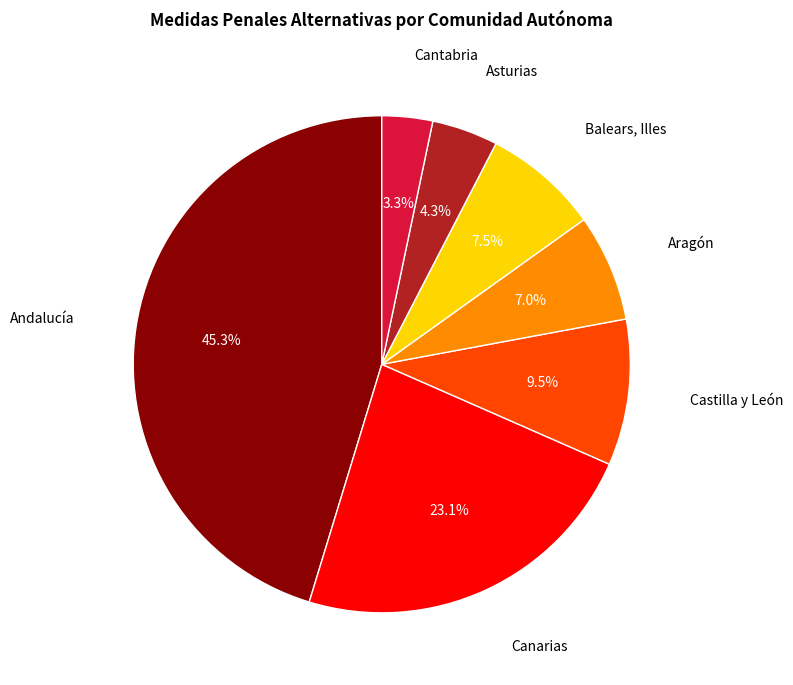

Is there any slice that represents more than half of the pie?

No